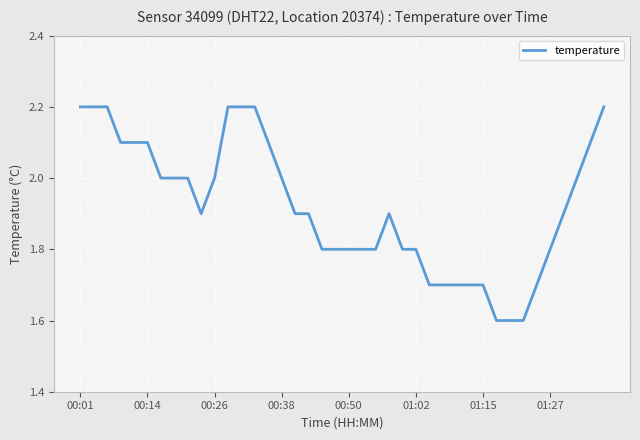

Does the chart have visible grid lines?

Yes